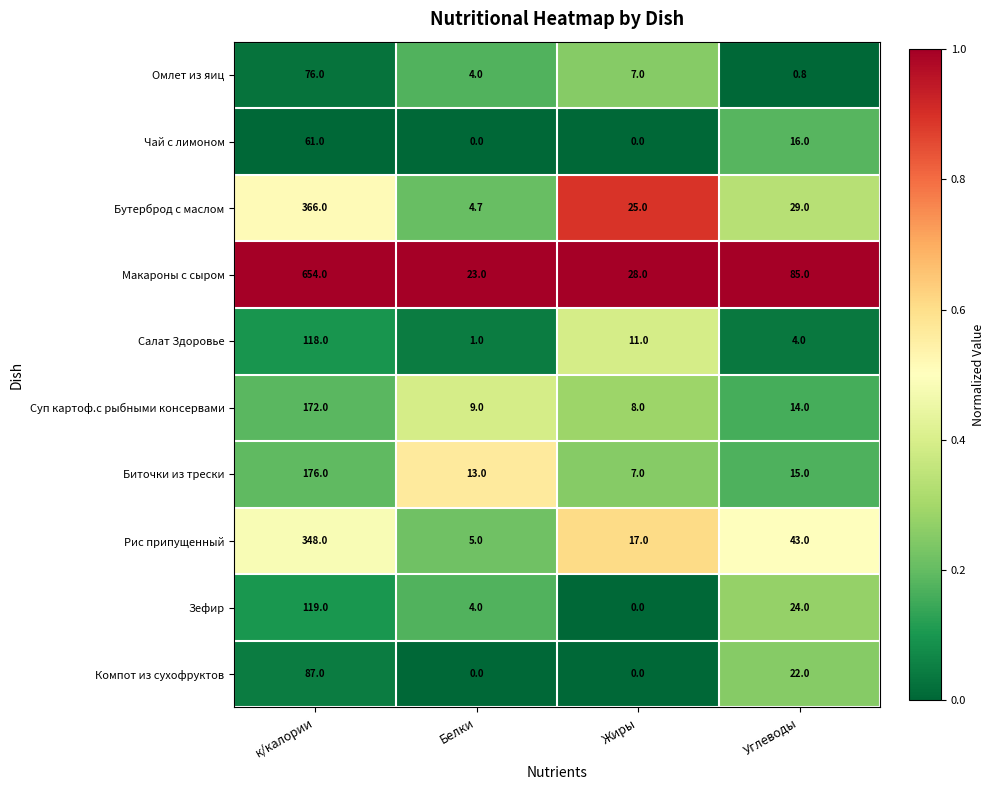

Between Белки and Углеводы, which series saw the biggest shift?

Макароны с сыром